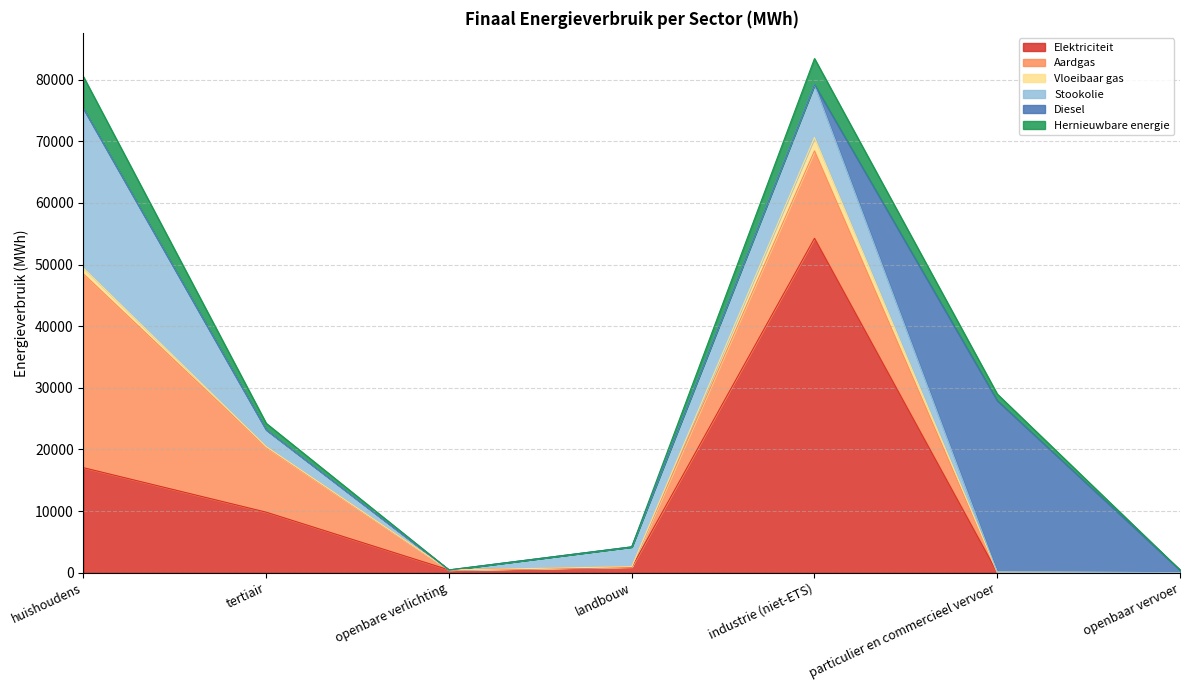

At how many categories does at least one series exceed 34400?

1